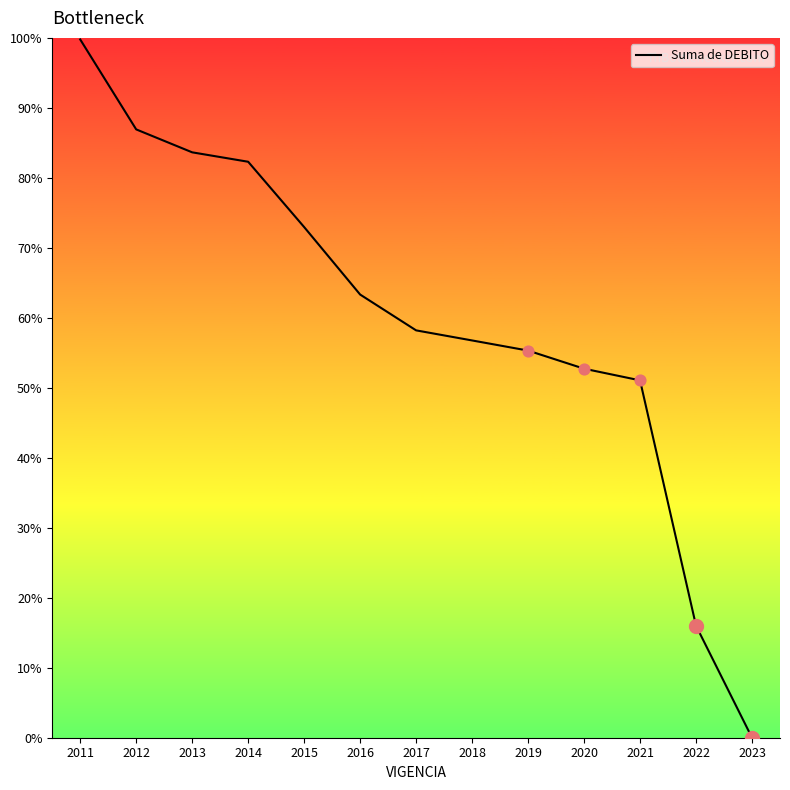

What is the change in value from 2020 to 2022?

-36.7